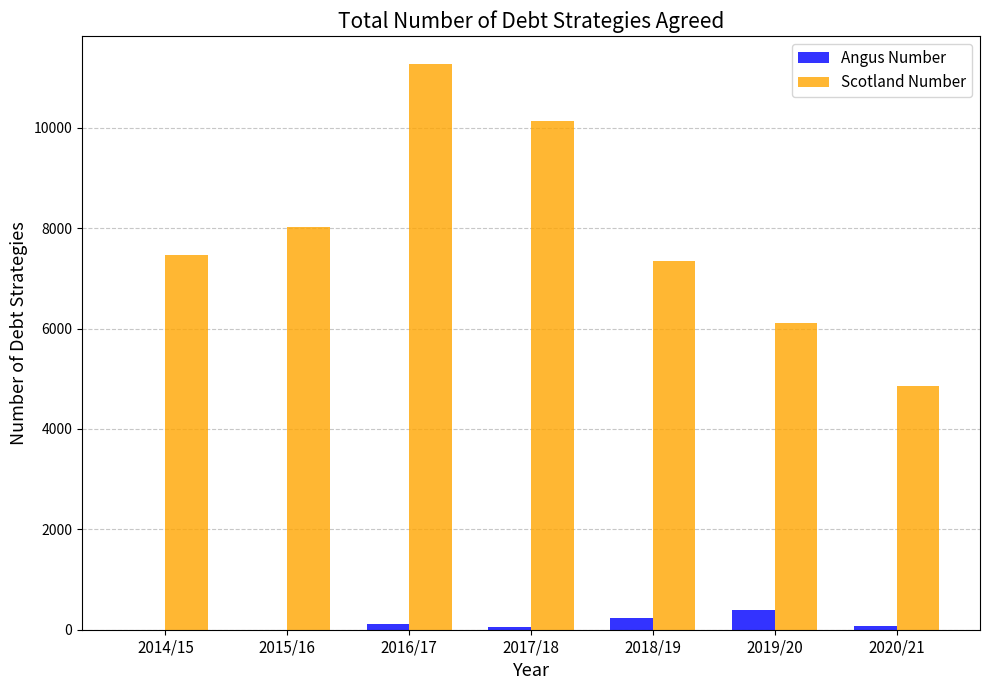

Is it true that Scotland Number equals 4858.4 at 2020/21?

True